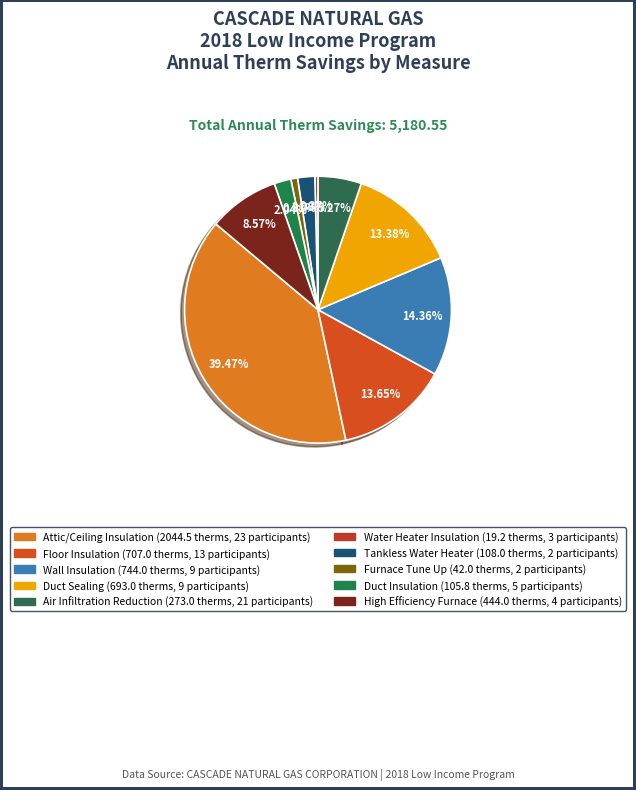

To the nearest percent, what is the average slice percentage?

10%